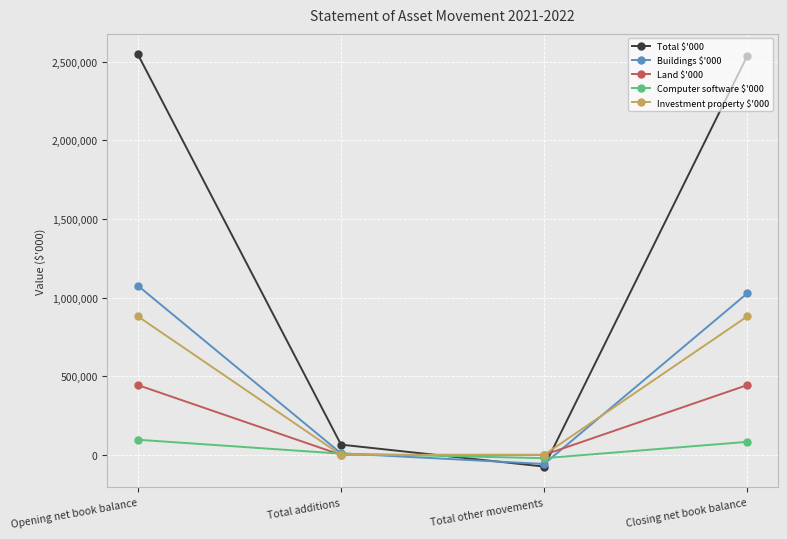

Is it true that Investment property $'000 equals 596051 at Opening net book balance?

False